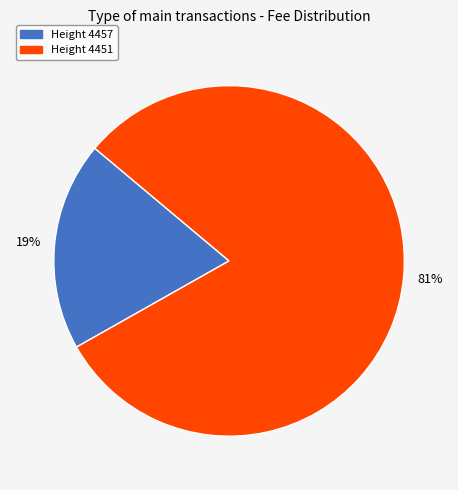

What is the majority slice?

Height 4451